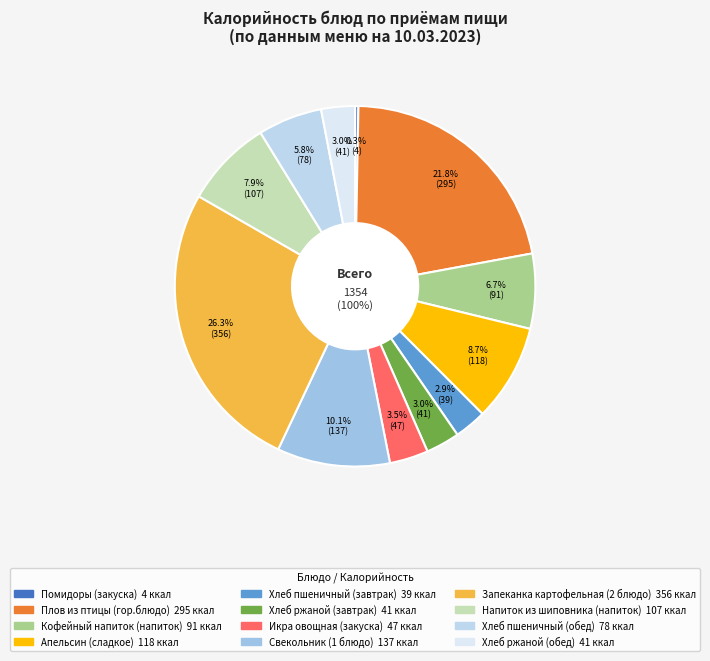

What percentage do Напиток из шиповника (напиток) and Икра овощная (закуска) together represent?

11.4%